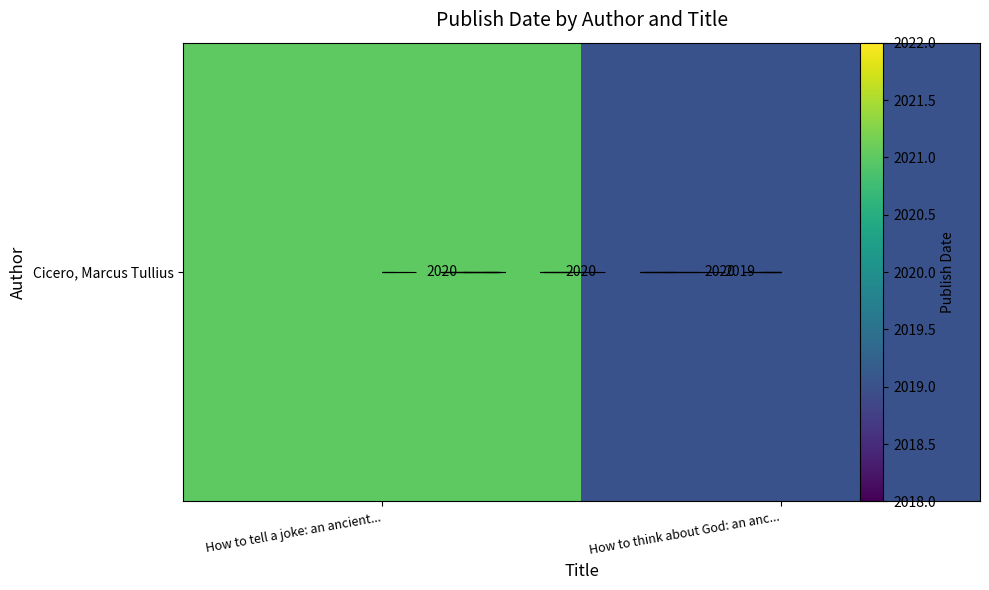

Reading right to left, transcribe all the data shown in this chart.

2019	2021